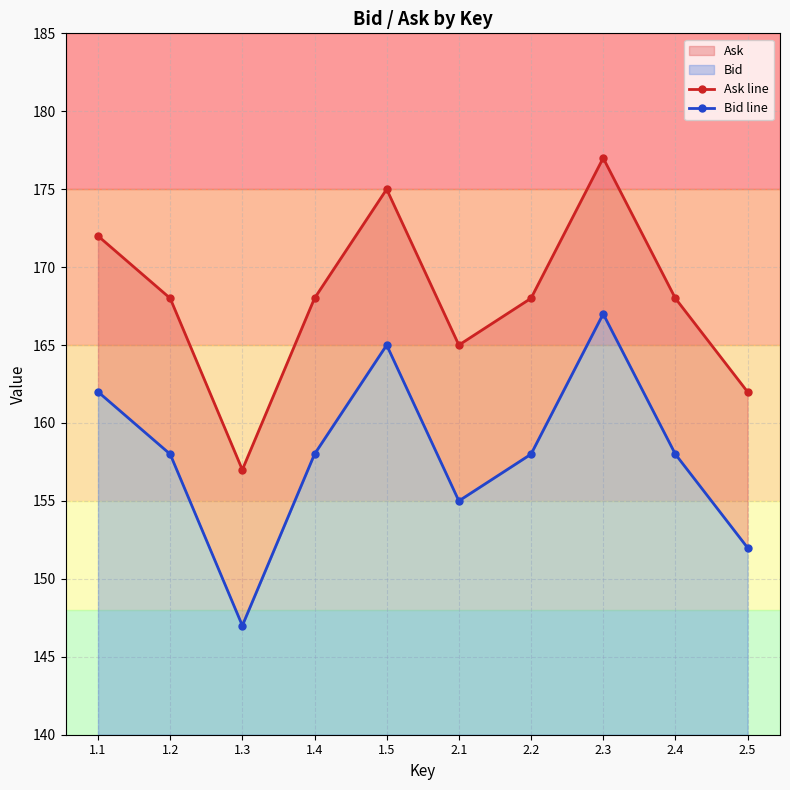

True or false: Ask line and Bid line intersect in this chart.

False